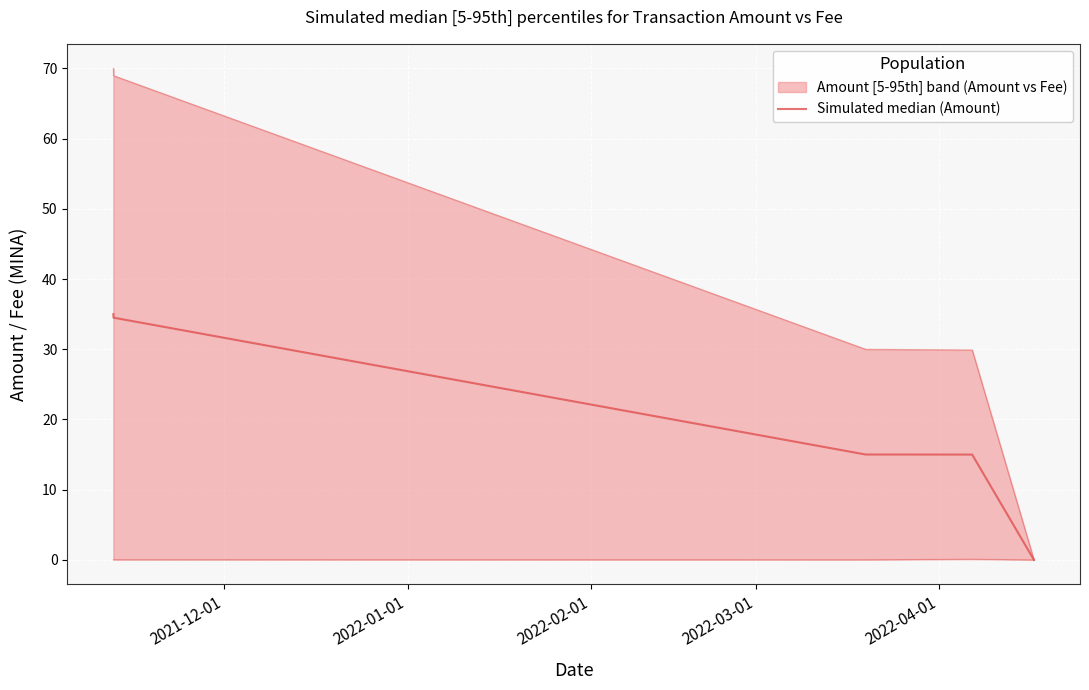

What is the average value?

19.9